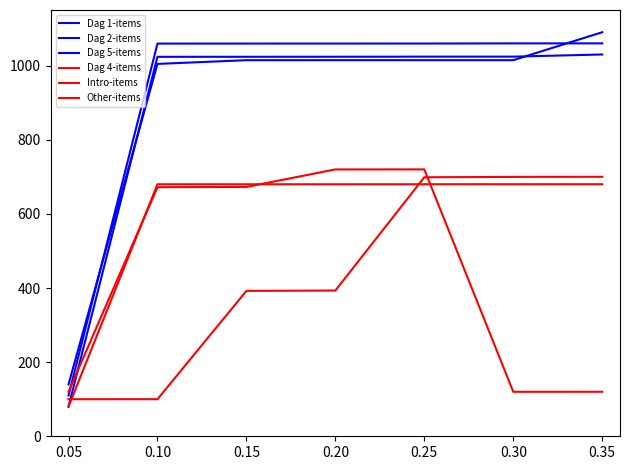

List the series in order of their peak value, lowest first.

Dag 4-items, Intro-items, Other-items, Dag 1-items, Dag 2-items, Dag 5-items